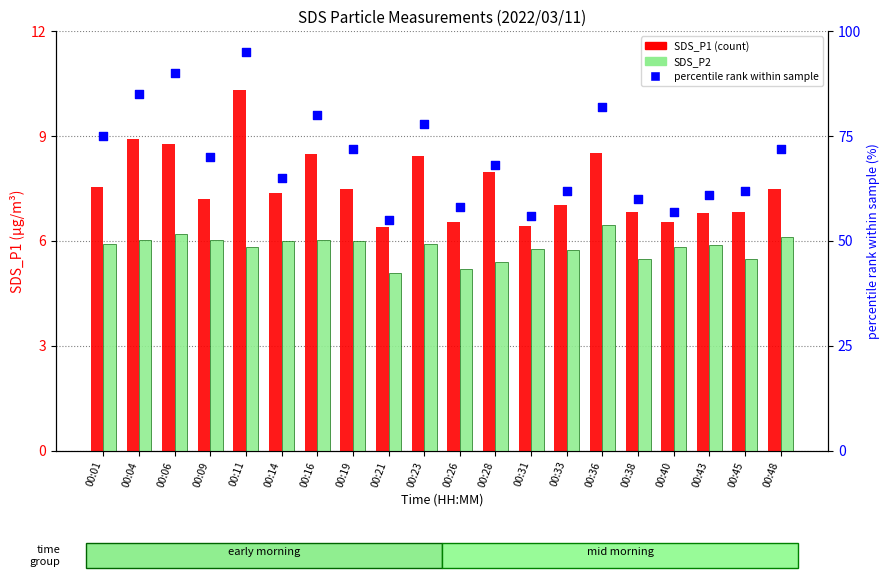

At which category is the sum across all series the highest?

00:11